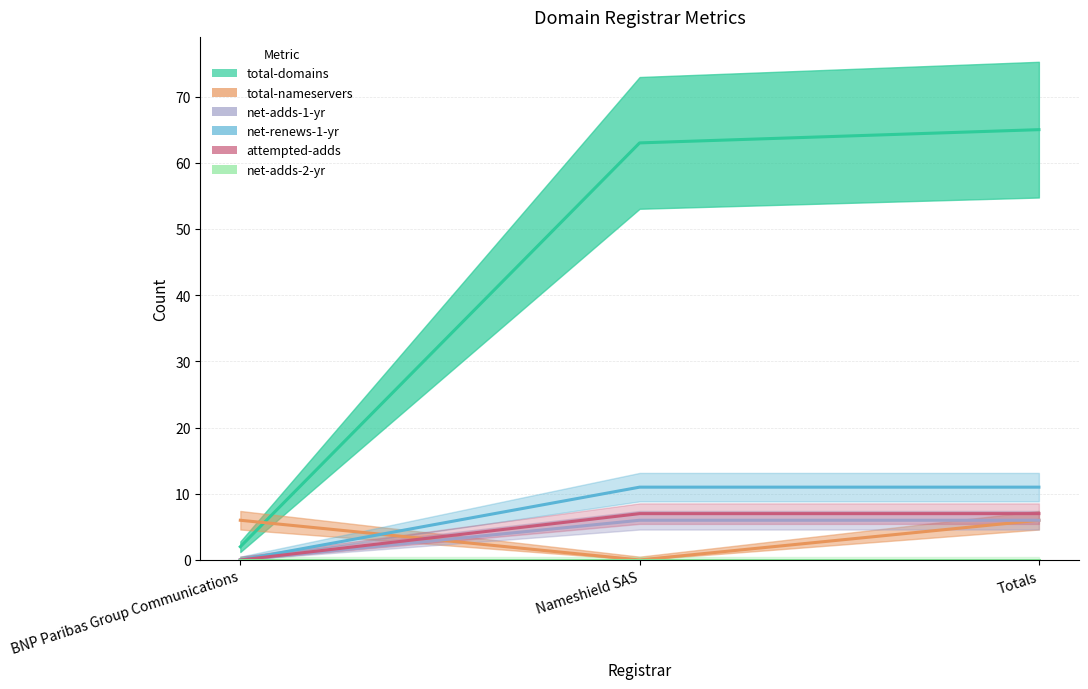

Which category has the highest value in the total-domains series?

Totals